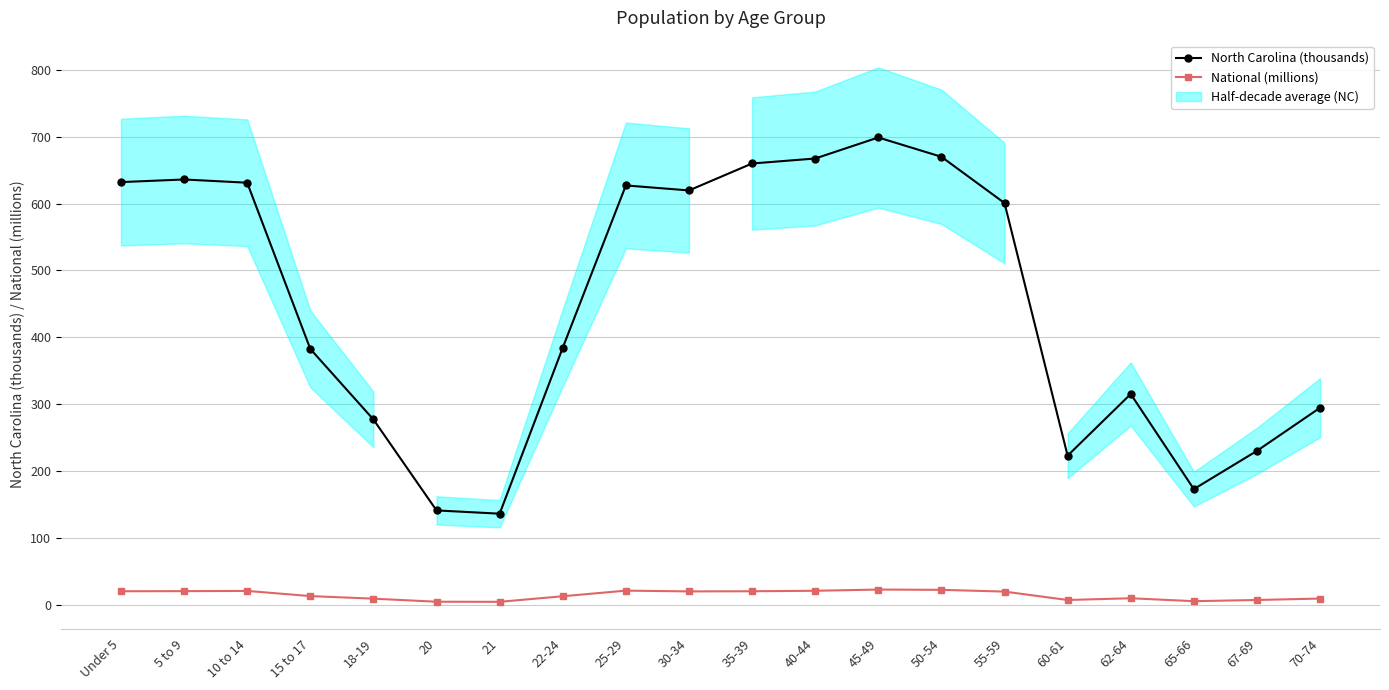

How many values in the National (millions) series are below 19?

10